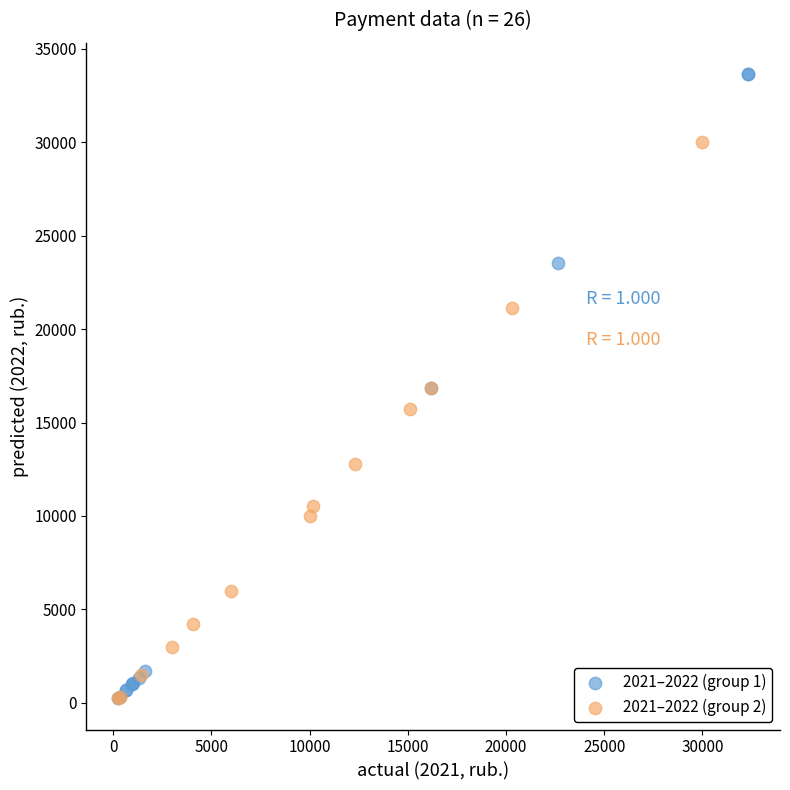

Which series has the widest spread of Y values?

2021–2022 (group 1)